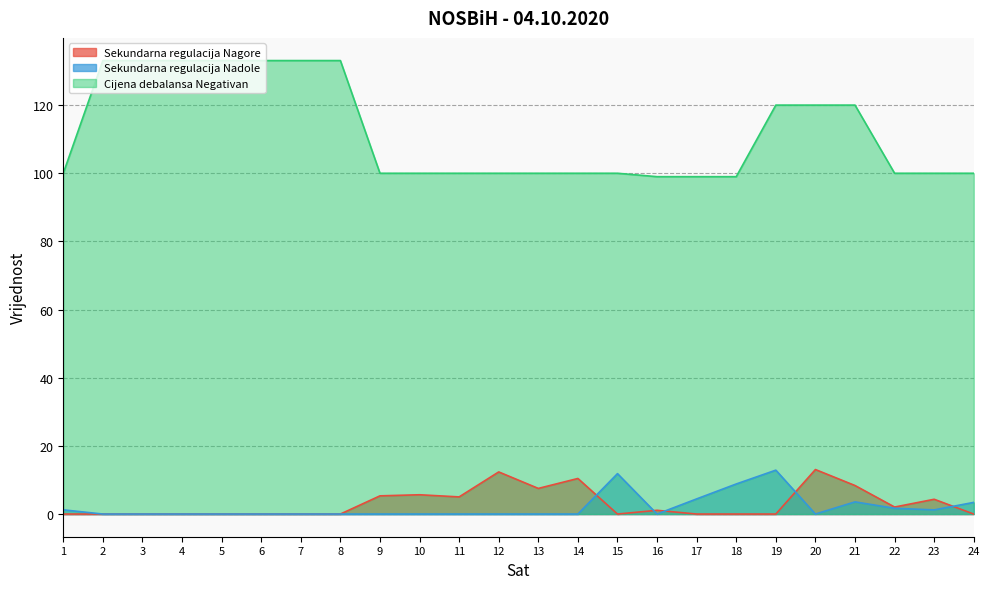

Which has a higher value, 1 or 24?

1